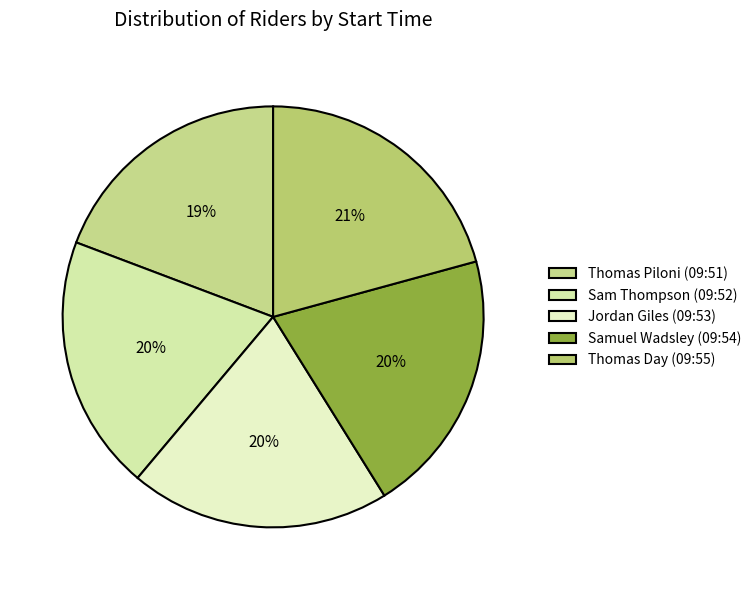

To the nearest percent, what percentage of the pie is Jordan Giles (09:53)?

20%